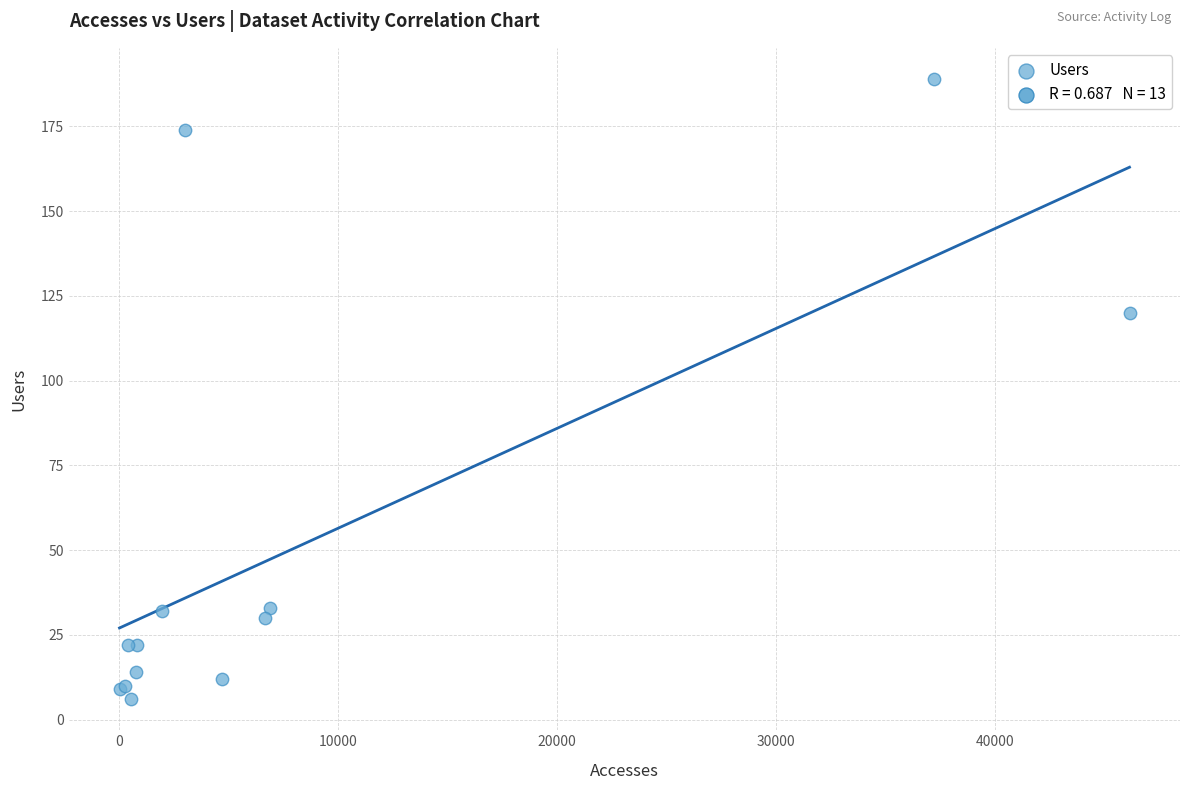

What Y value in the scatter plot is closest to 97?

120